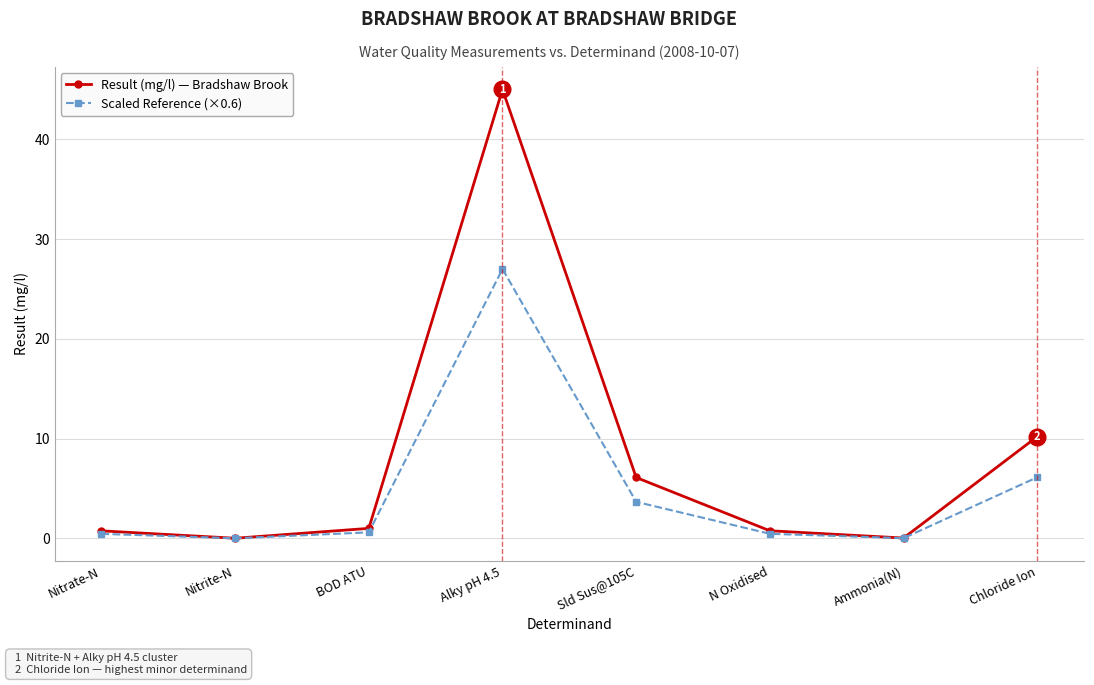

Is the value of Scaled Reference (×0.6) at N Oxidised greater than the value of Result (mg/l) — Bradshaw Brook at BOD ATU?

No